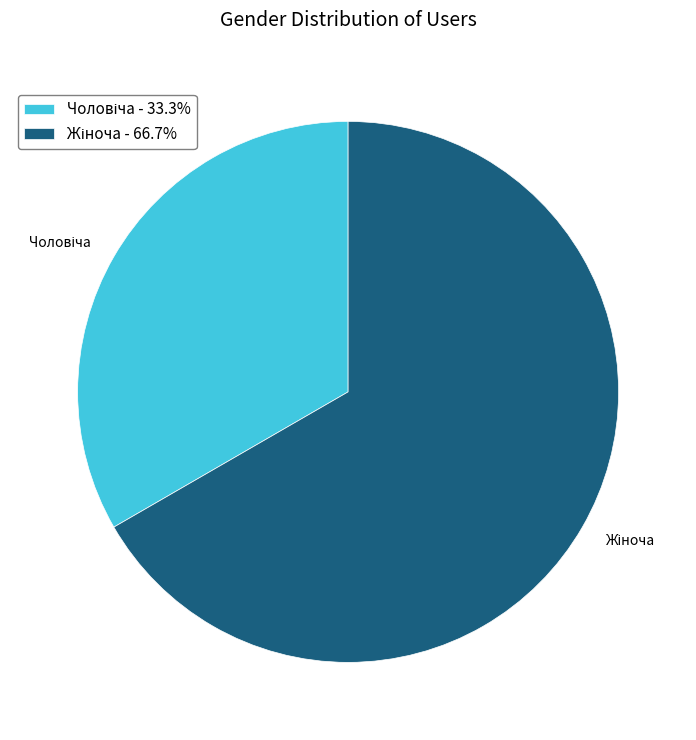

Is there a majority slice in this chart?

Yes